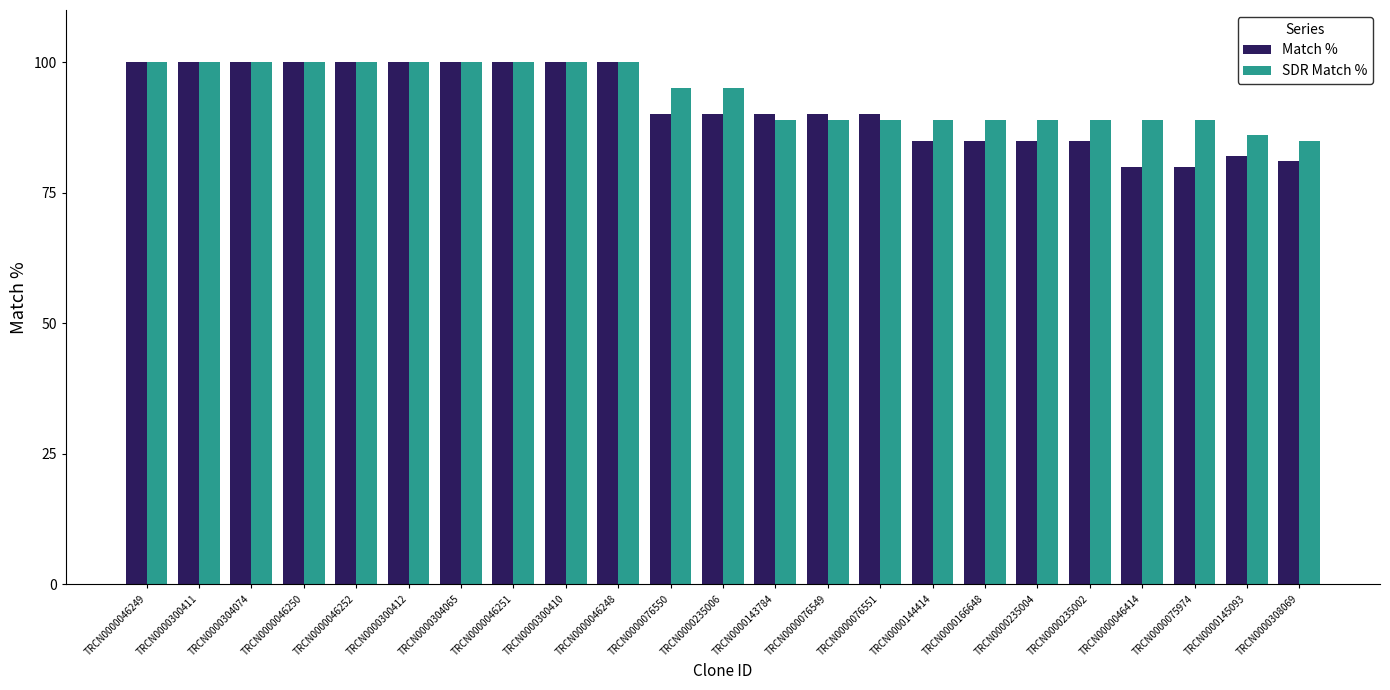

At TRCN0000308069, list the series in order from smallest to largest.

Match %, SDR Match %